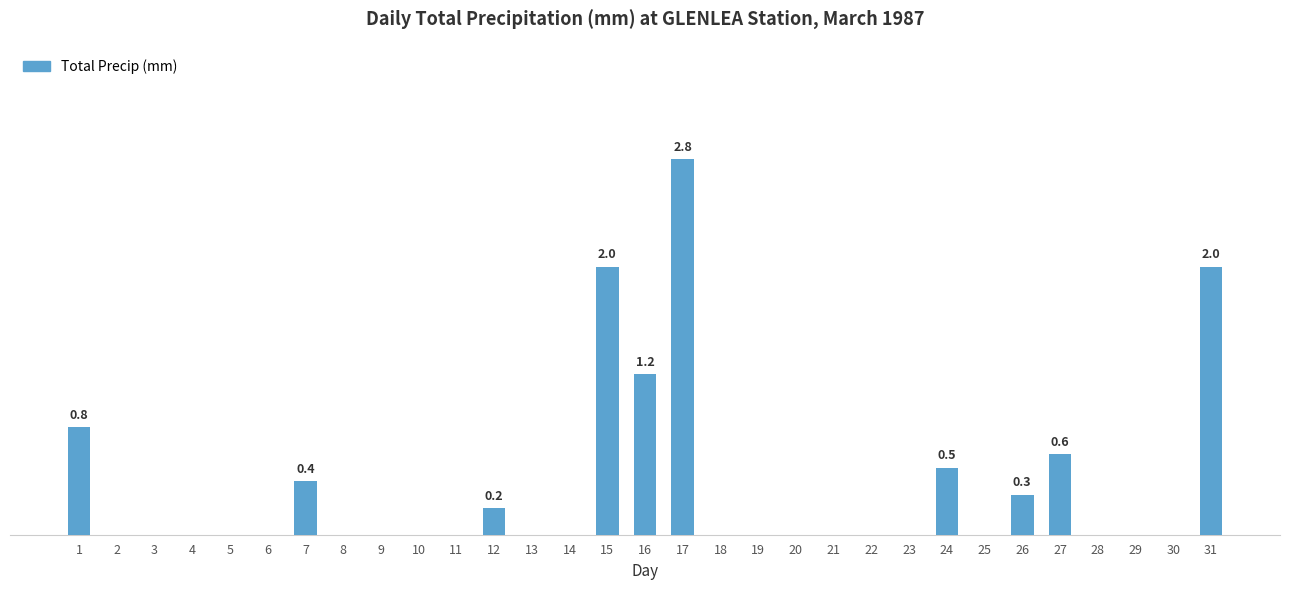

What is the difference between the second highest and minimum values?

2.0